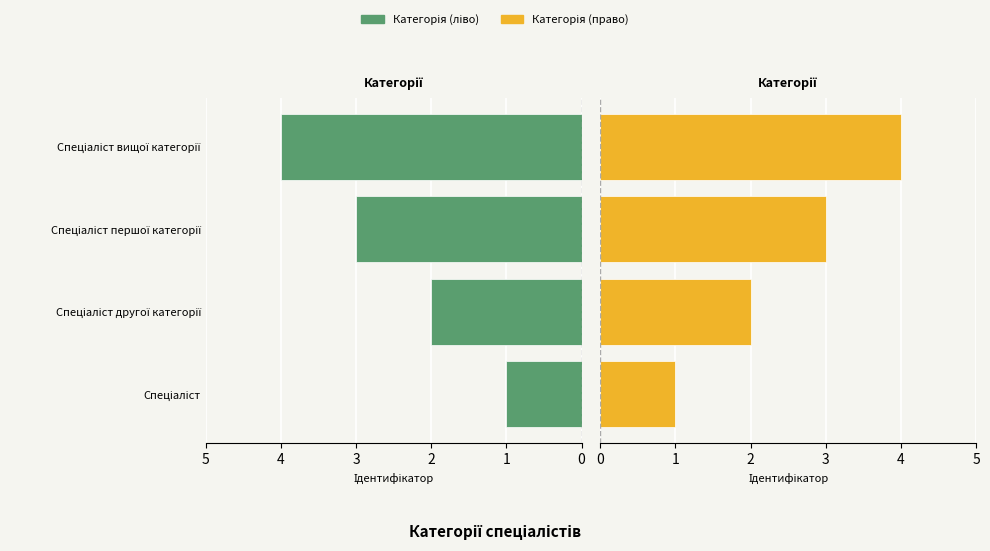

Rank the series by their maximum value, from lowest to highest.

Категорія (ліво), Категорія (право)